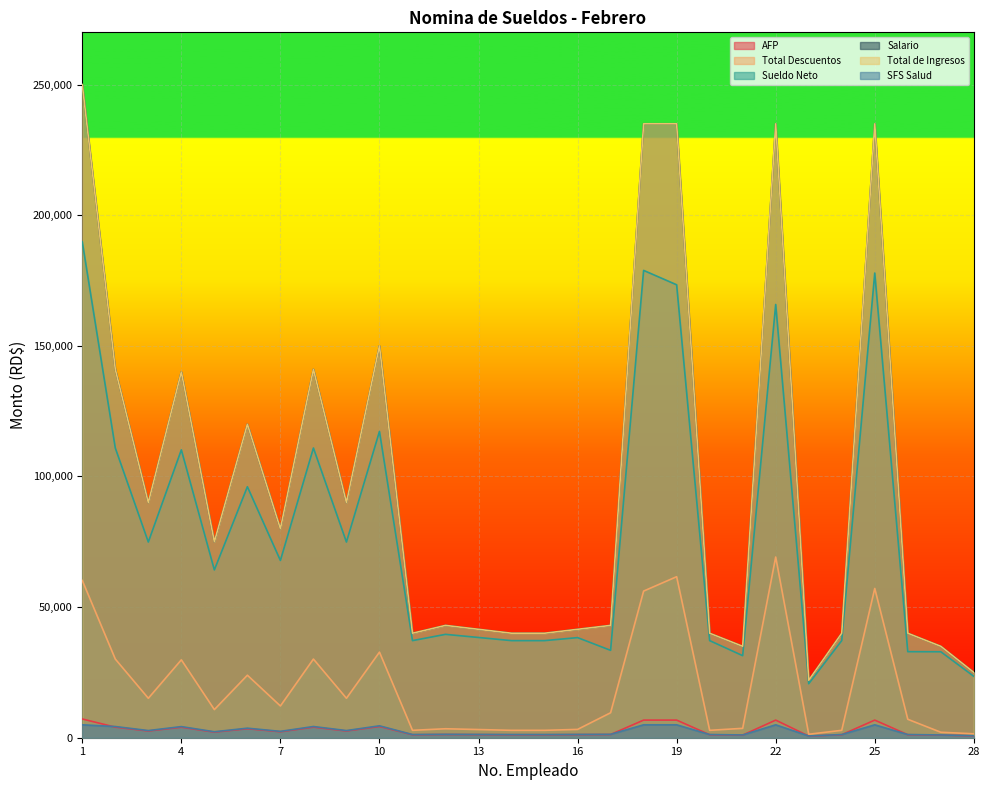

True or false: Sueldo Neto has a value of 18484.6 at 12.

False